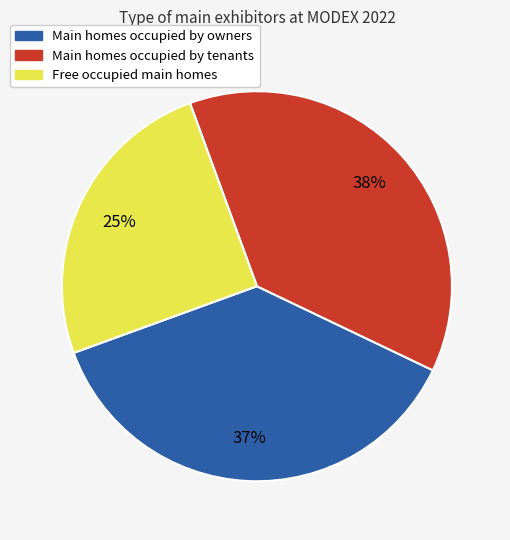

Is there any slice that represents more than half of the pie?

No